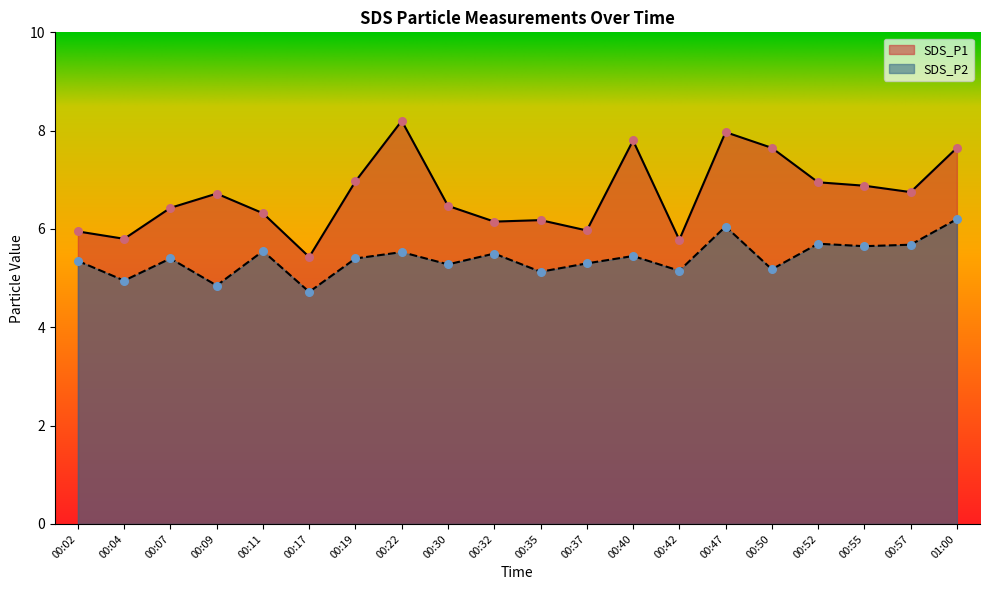

Which series has the widest spread of Y values?

SDS_P1